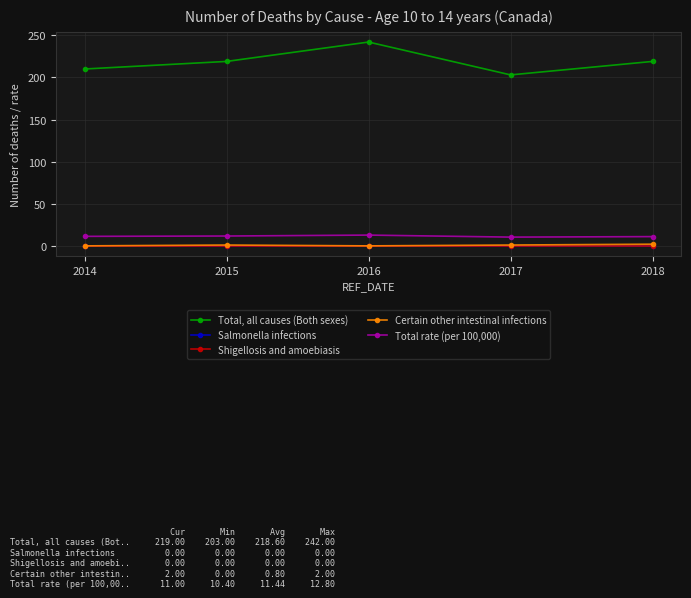

What is the minimum value for Total rate (per 100,000)?

10.4